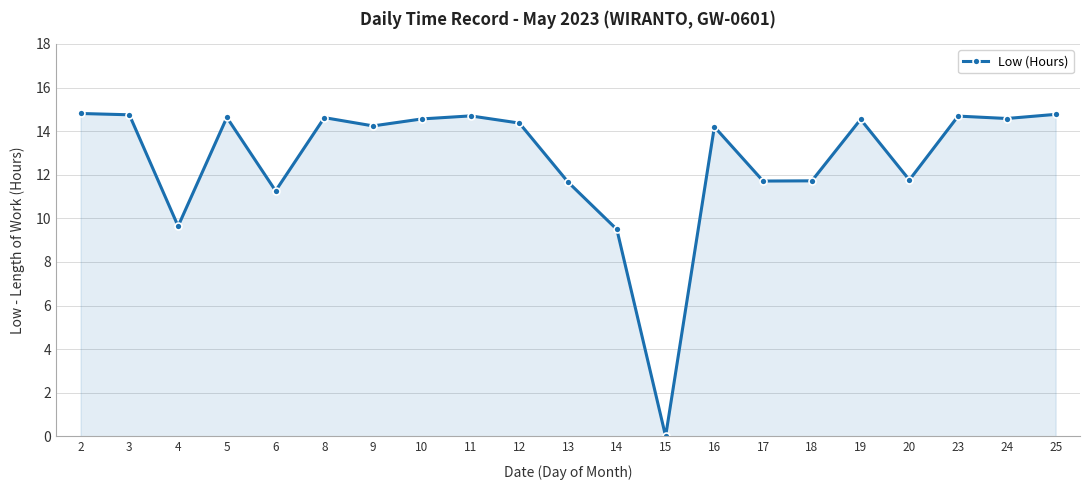

At which category does the data reach its first local valley?

4